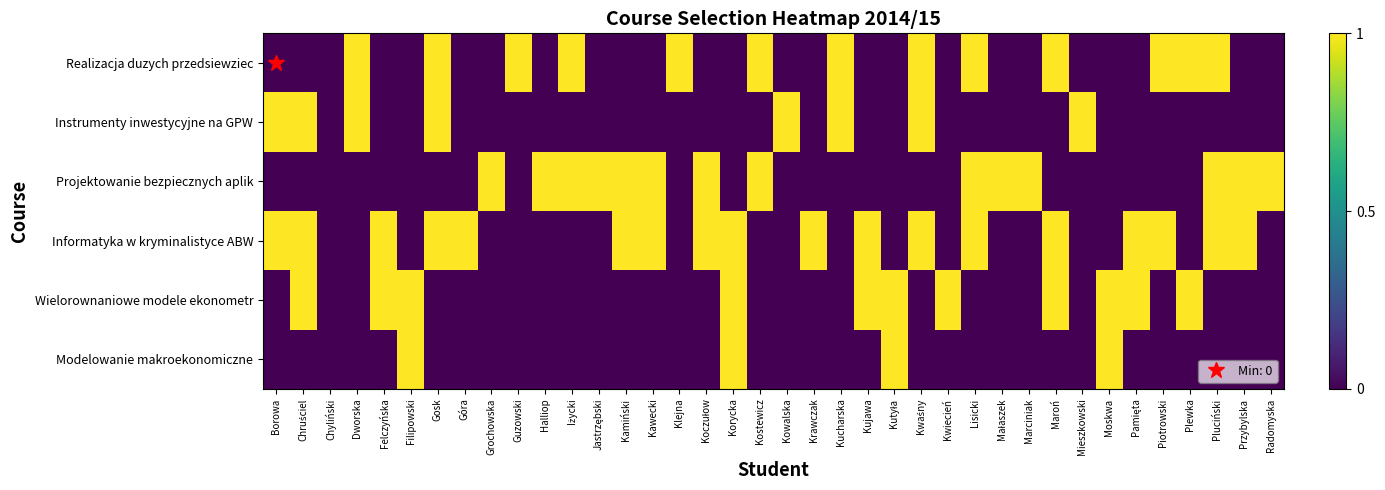

Reading right to left, extract all data points from this chart.

Realizacja duzych przedsiewziec: Radomyska=0	Przybylska=0	Pluciński=1	Plewka=1	Piotrowski=1	Pamięta=0	Moskwa=0	Mieszkowski=0	Maroń=1	Marciniak=0	Małaszek=0	Lisicki=1	Kwiecień=0	Kwaśny=1	Kutyła=0	Kujawa=0	Kucharska=1	Krawczak=0	Kowalska=0	Kostewicz=1	Korycka=0	Koczułow=0	Klejna=1	Kawecki=0	Kamiński=0	Jastrzębski=0	Iżycki=1	Halliop=0	Guzowski=1	Grochowska=0	Góra=0	Gosk=1	Filipowski=0	Felczyńska=0	Dworska=1	Chyliński=0	Chruściel=0	Borowa=0
Instrumenty inwestycyjne na GPW: Radomyska=0	Przybylska=0	Pluciński=0	Plewka=0	Piotrowski=0	Pamięta=0	Moskwa=0	Mieszkowski=1	Maroń=0	Marciniak=0	Małaszek=0	Lisicki=0	Kwiecień=0	Kwaśny=1	Kutyła=0	Kujawa=0	Kucharska=1	Krawczak=0	Kowalska=1	Kostewicz=0	Korycka=0	Koczułow=0	Klejna=0	Kawecki=0	Kamiński=0	Jastrzębski=0	Iżycki=0	Halliop=0	Guzowski=0	Grochowska=0	Góra=0	Gosk=1	Filipowski=0	Felczyńska=0	Dworska=1	Chyliński=0	Chruściel=1	Borowa=1
Projektowanie bezpiecznych aplik: Radomyska=1	Przybylska=1	Pluciński=1	Plewka=0	Piotrowski=0	Pamięta=0	Moskwa=0	Mieszkowski=0	Maroń=0	Marciniak=1	Małaszek=1	Lisicki=1	Kwiecień=0	Kwaśny=0	Kutyła=0	Kujawa=0	Kucharska=0	Krawczak=0	Kowalska=0	Kostewicz=1	Korycka=0	Koczułow=1	Klejna=0	Kawecki=1	Kamiński=1	Jastrzębski=1	Iżycki=1	Halliop=1	Guzowski=0	Grochowska=1	Góra=0	Gosk=0	Filipowski=0	Felczyńska=0	Dworska=0	Chyliński=0	Chruściel=0	Borowa=0
Informatyka w kryminalistyce ABW: Radomyska=0	Przybylska=1	Pluciński=1	Plewka=0	Piotrowski=1	Pamięta=1	Moskwa=0	Mieszkowski=0	Maroń=1	Marciniak=0	Małaszek=0	Lisicki=1	Kwiecień=0	Kwaśny=1	Kutyła=0	Kujawa=1	Kucharska=0	Krawczak=1	Kowalska=0	Kostewicz=0	Korycka=1	Koczułow=1	Klejna=0	Kawecki=1	Kamiński=1	Jastrzębski=0	Iżycki=0	Halliop=0	Guzowski=0	Grochowska=0	Góra=1	Gosk=1	Filipowski=0	Felczyńska=1	Dworska=0	Chyliński=0	Chruściel=1	Borowa=1
Wielorownaniowe modele ekonometr: Radomyska=0	Przybylska=0	Pluciński=0	Plewka=1	Piotrowski=0	Pamięta=1	Moskwa=1	Mieszkowski=0	Maroń=1	Marciniak=0	Małaszek=0	Lisicki=0	Kwiecień=1	Kwaśny=0	Kutyła=1	Kujawa=1	Kucharska=0	Krawczak=0	Kowalska=0	Kostewicz=0	Korycka=1	Koczułow=0	Klejna=0	Kawecki=0	Kamiński=0	Jastrzębski=0	Iżycki=0	Halliop=0	Guzowski=0	Grochowska=0	Góra=0	Gosk=0	Filipowski=1	Felczyńska=1	Dworska=0	Chyliński=0	Chruściel=1	Borowa=0
Modelowanie makroekonomiczne: Radomyska=0	Przybylska=0	Pluciński=0	Plewka=0	Piotrowski=0	Pamięta=0	Moskwa=1	Mieszkowski=0	Maroń=0	Marciniak=0	Małaszek=0	Lisicki=0	Kwiecień=0	Kwaśny=0	Kutyła=1	Kujawa=0	Kucharska=0	Krawczak=0	Kowalska=0	Kostewicz=0	Korycka=1	Koczułow=0	Klejna=0	Kawecki=0	Kamiński=0	Jastrzębski=0	Iżycki=0	Halliop=0	Guzowski=0	Grochowska=0	Góra=0	Gosk=0	Filipowski=1	Felczyńska=0	Dworska=0	Chyliński=0	Chruściel=0	Borowa=0